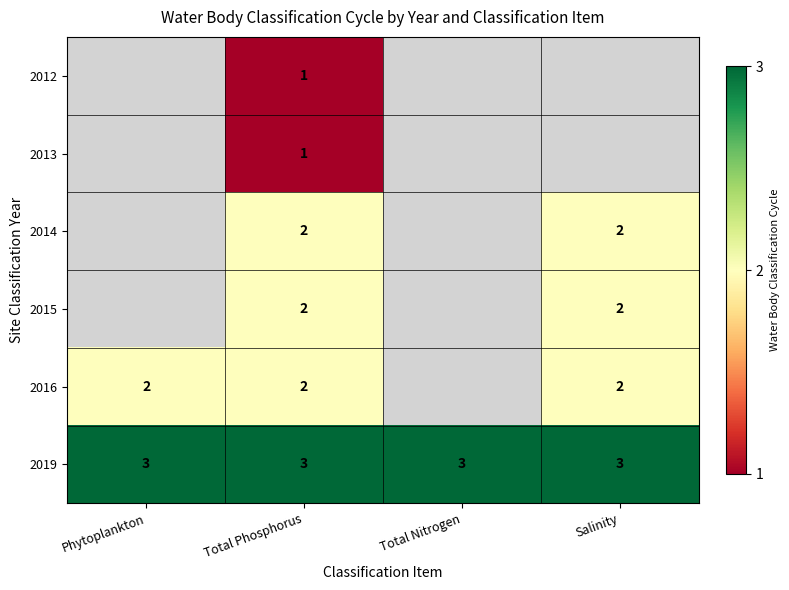

Between Total Phosphorus and Total Nitrogen, which is larger?

Total Nitrogen